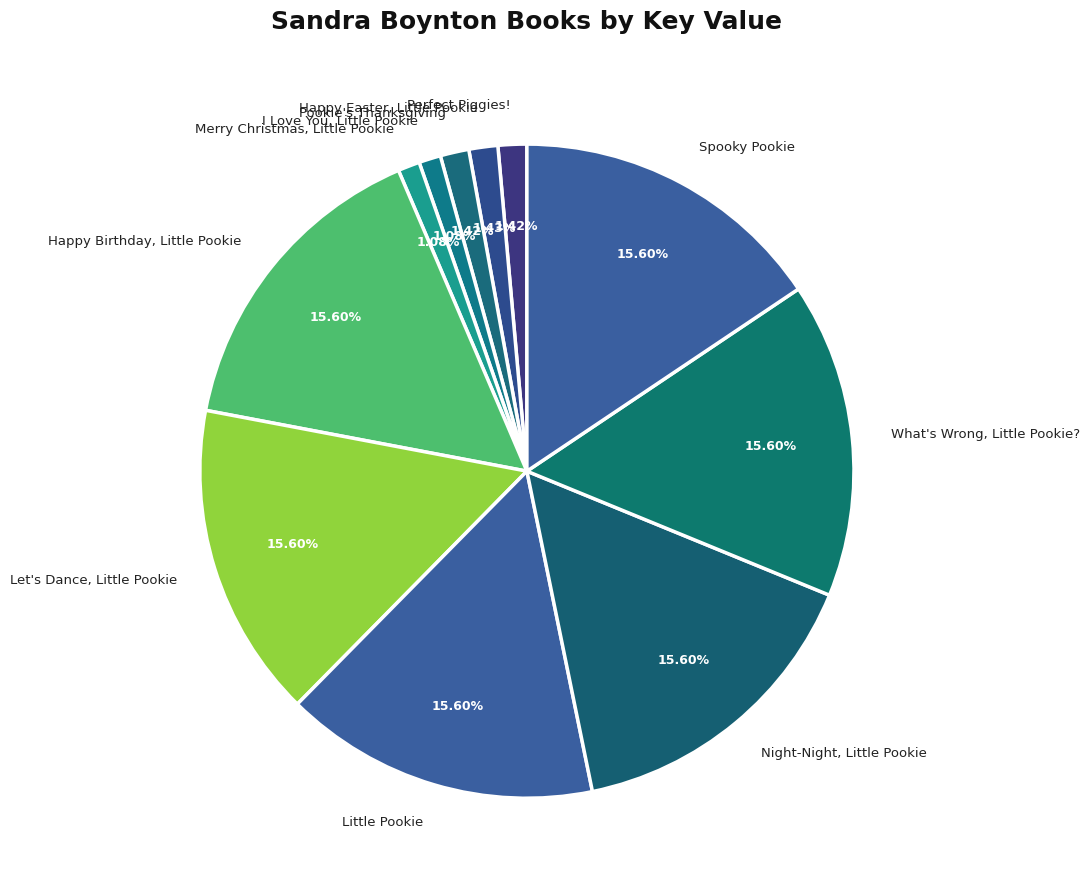

To the nearest percent, what is the combined percentage of I Love You, Little Pookie and Merry Christmas, Little Pookie?

2%